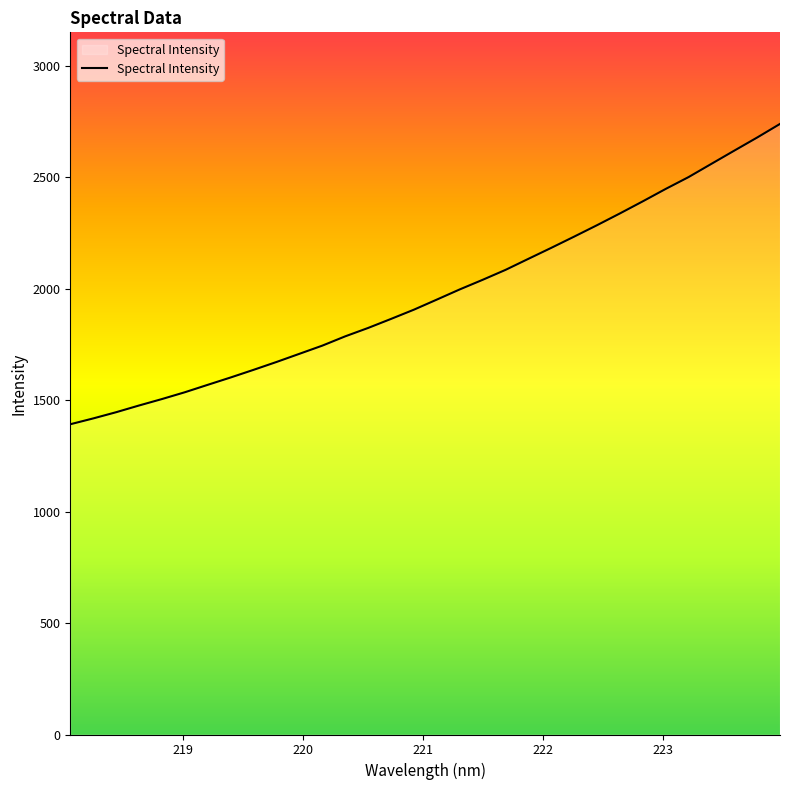

What is the difference between the maximum and minimum values?

1346.8